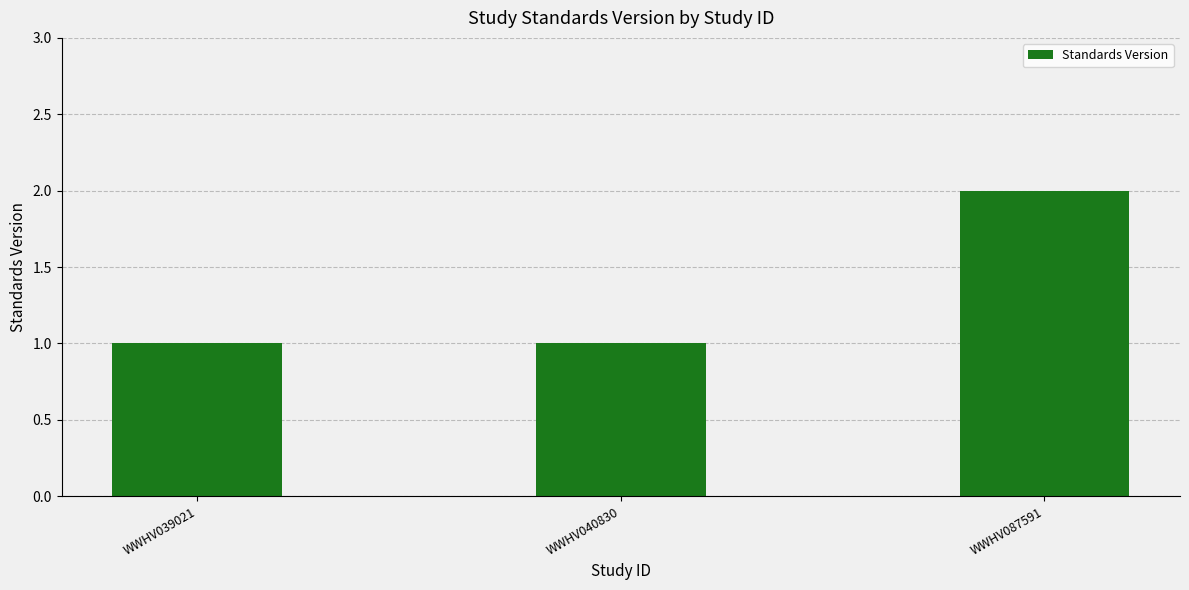

Reading left to right, what are all the values shown in this chart?

1	1	2